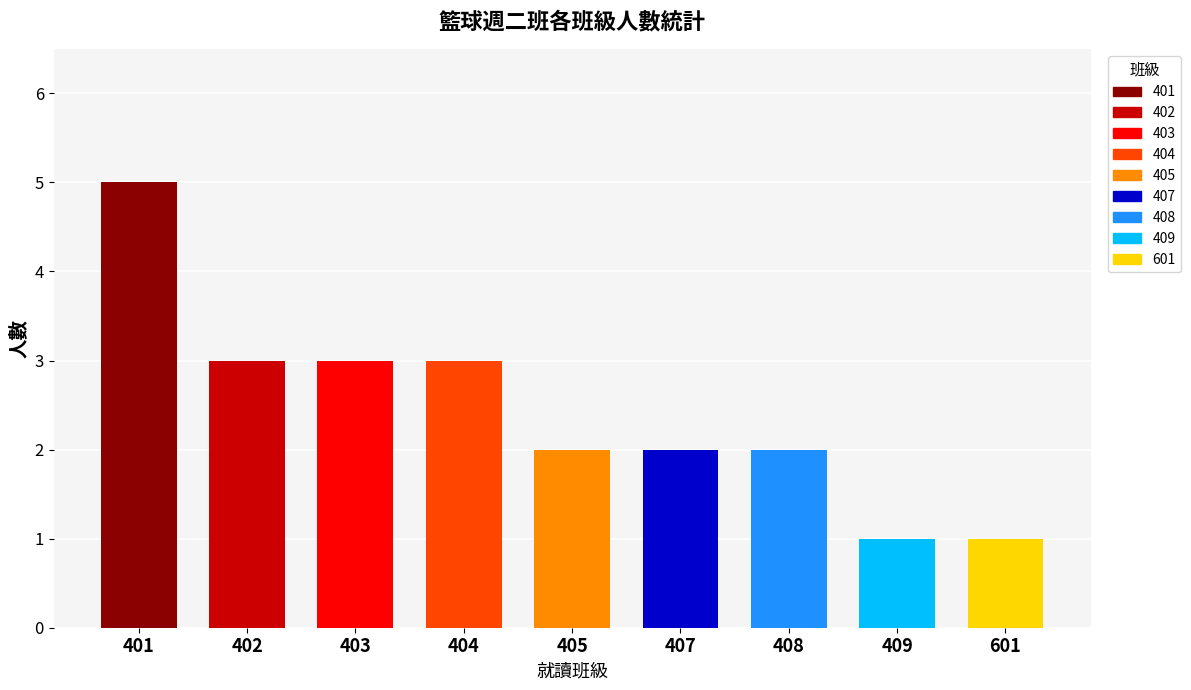

What is the maximum value shown in the chart?

5